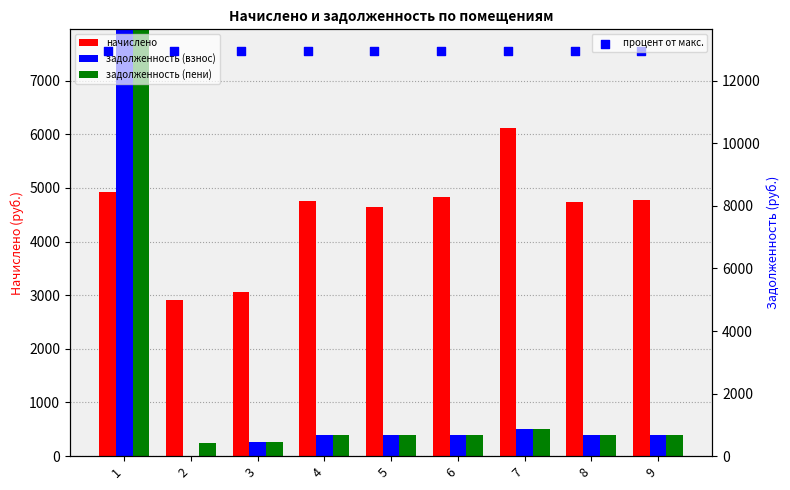

Is the value of начислено at 7 greater than the value of процент от макс. at 8?

No